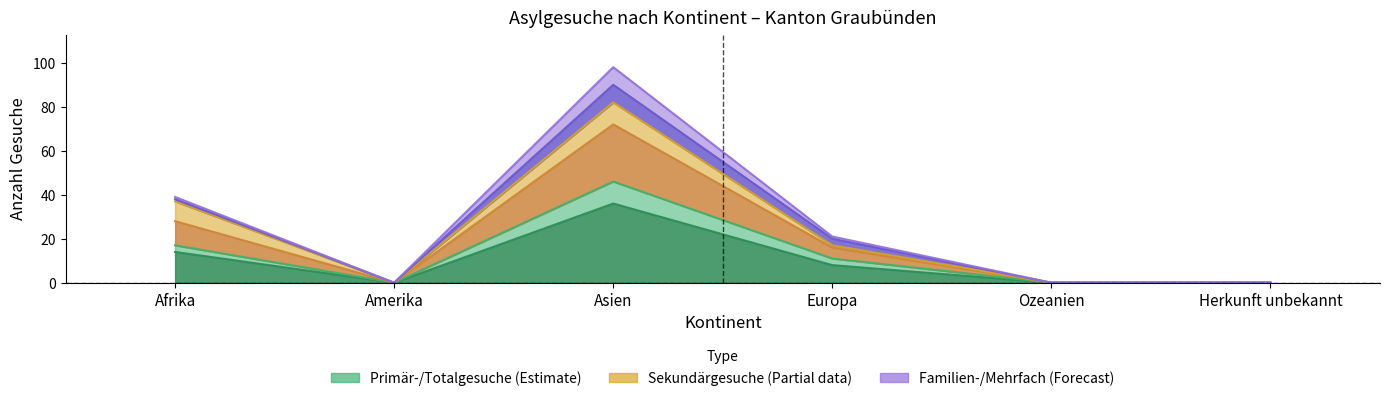

What is the average value of the Total Asylgesuche series?

10